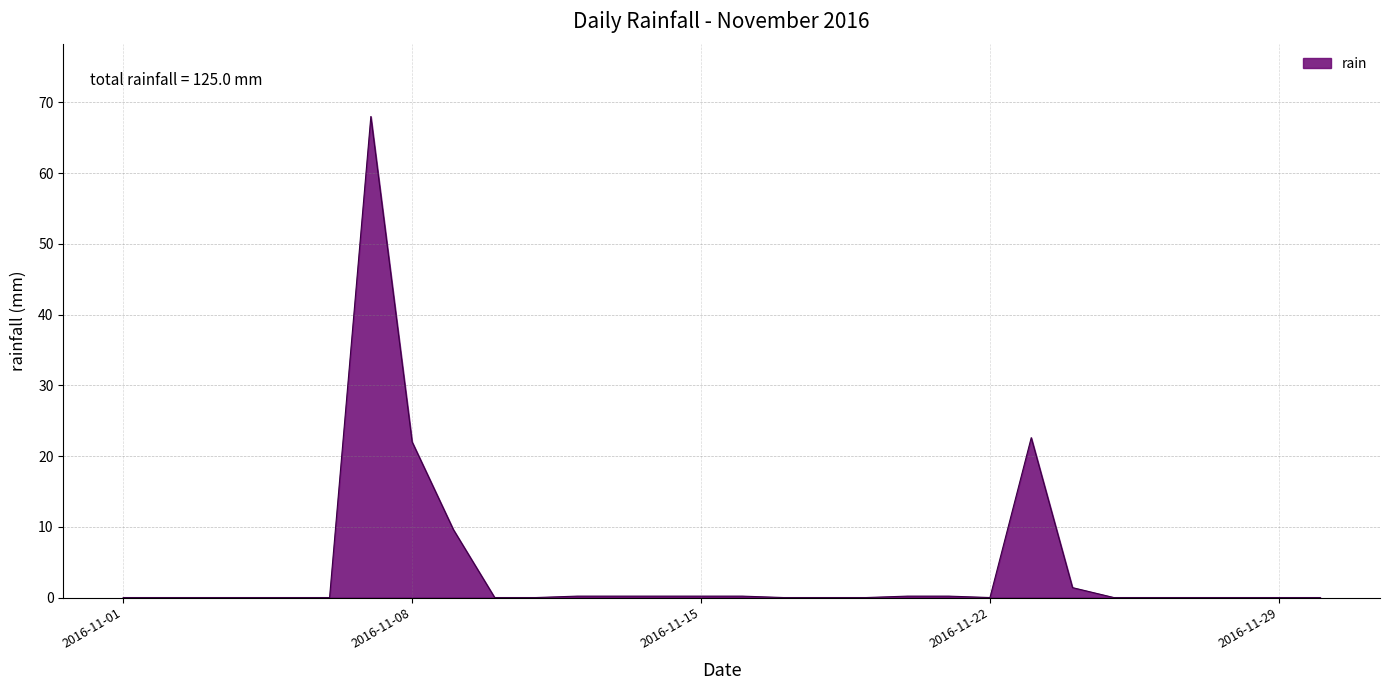

What is the maximum value shown in the chart?

68.0